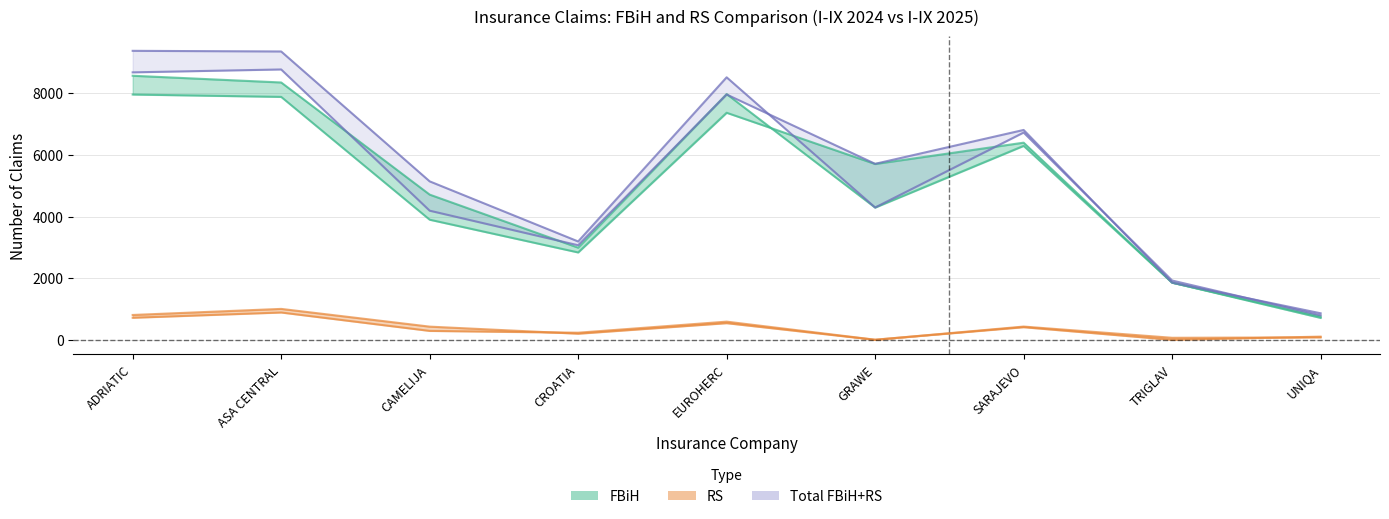

What is the lowest value of the FBiH_2024 series?

757